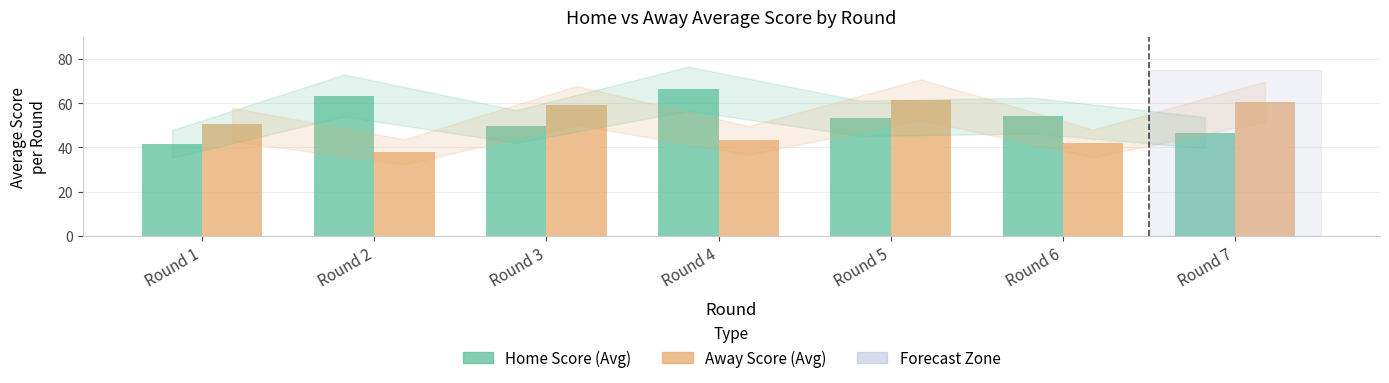

The value of Away Score (Avg) at Round 1 is 90.1. True or false?

False